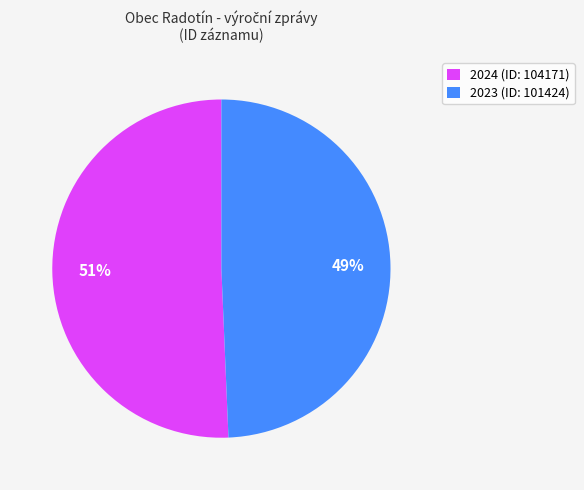

How many segments does this pie chart have?

2